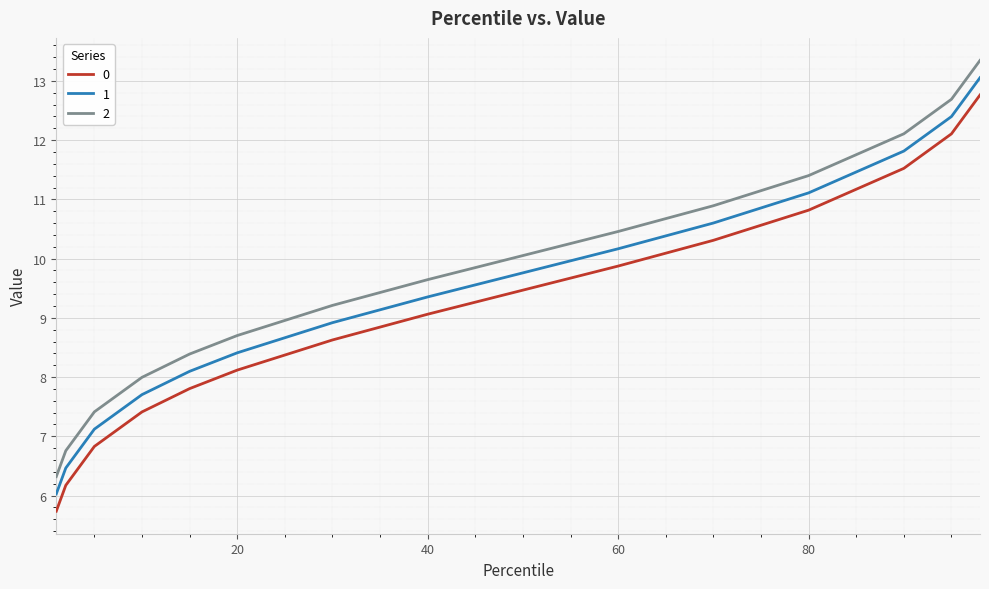

Which series has the largest total across all categories?

2